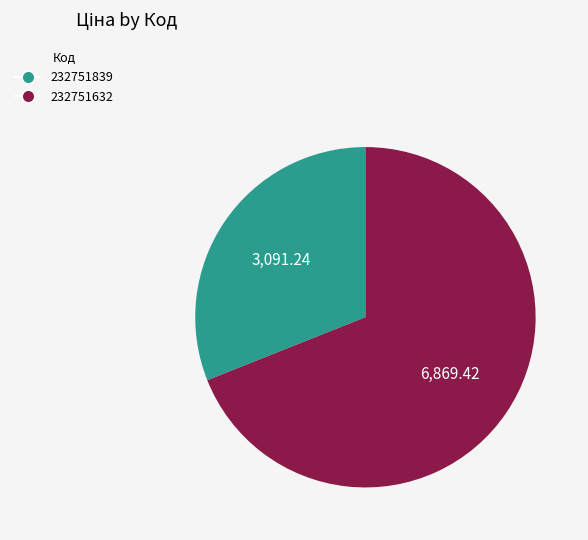

Is there a majority slice in this chart?

Yes